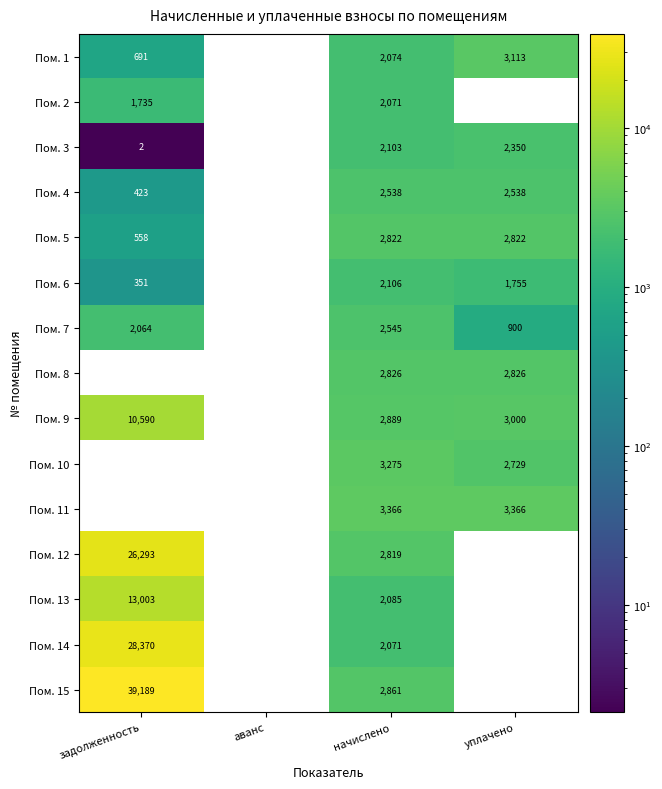

The Пом. 4 series shows 423 at задолженность. True or false?

True